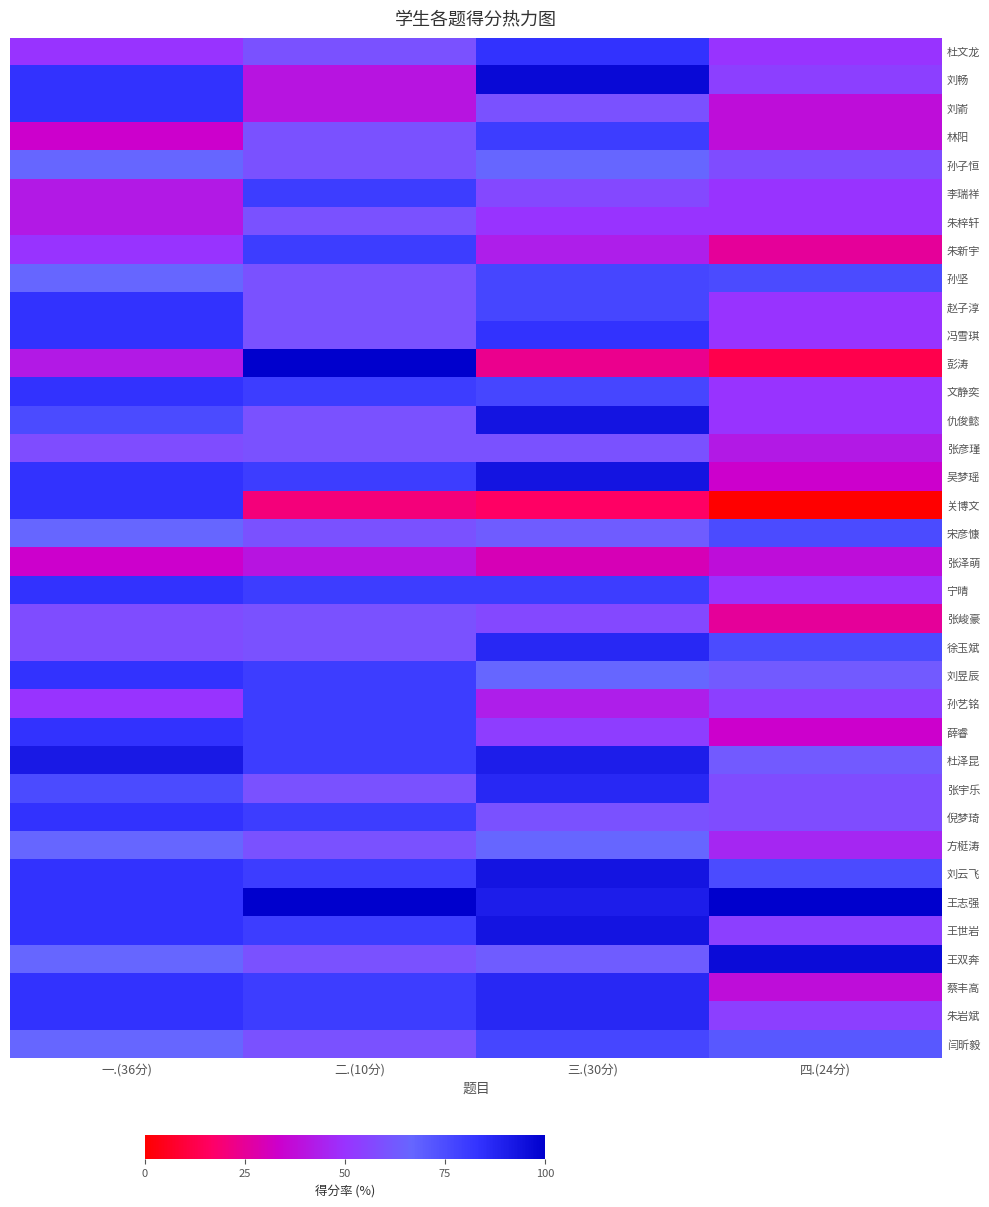

What is the total value across all series at 一.(36分)?

2491.7